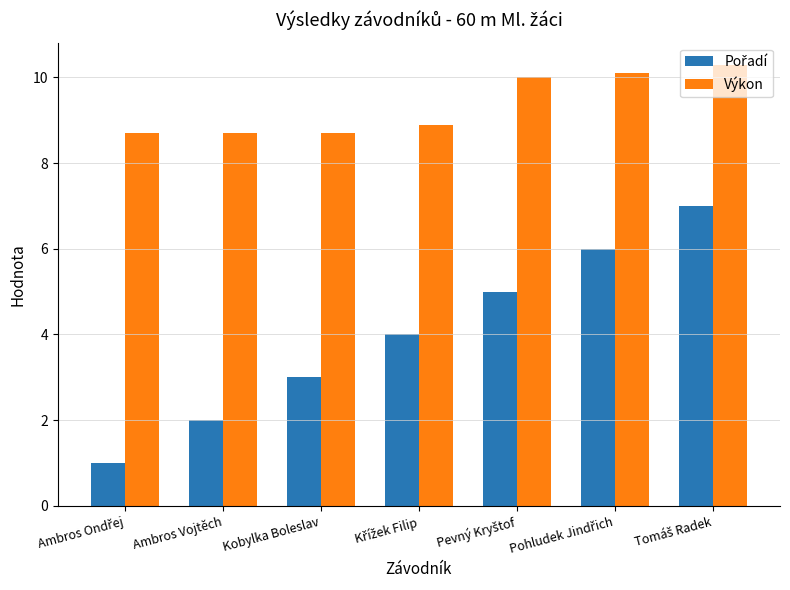

Which series has the largest total across all categories?

Výkon